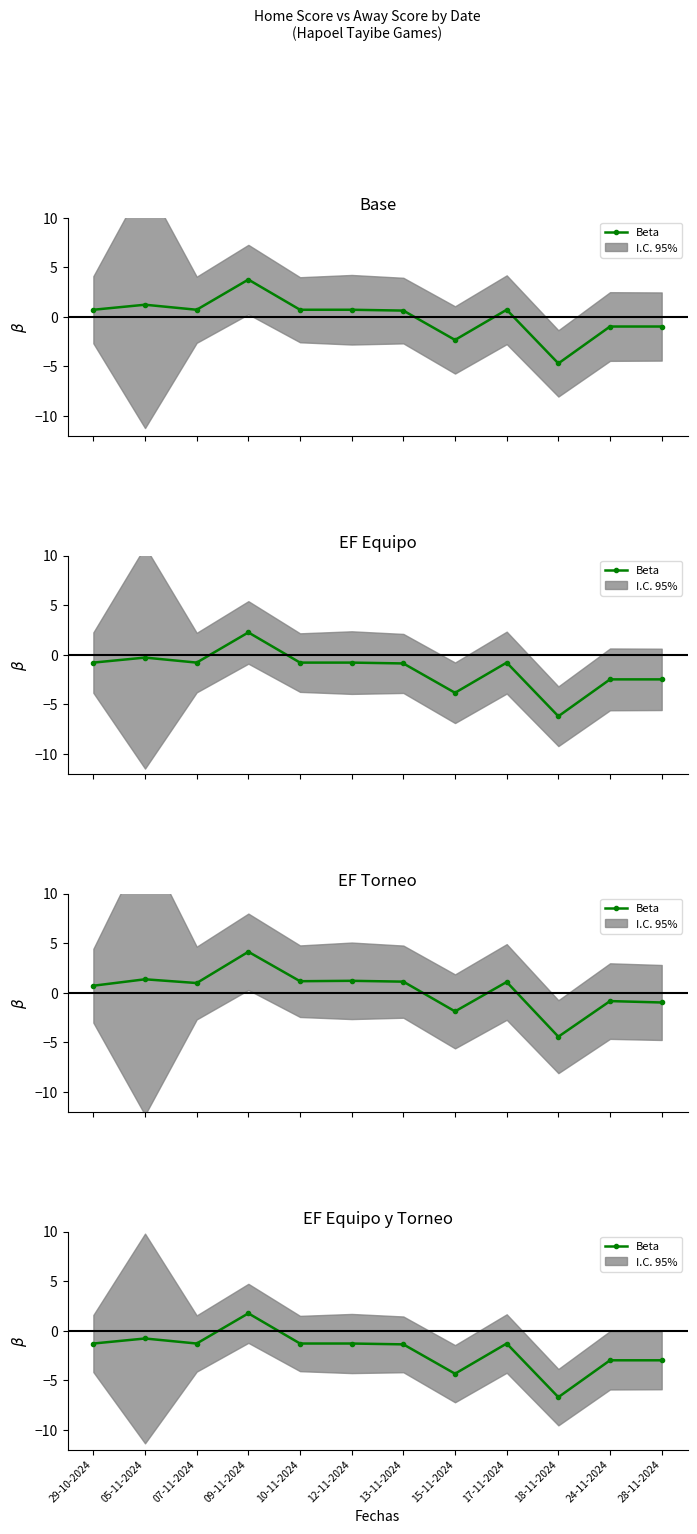

What is the difference between the second highest and second lowest values?

3.6